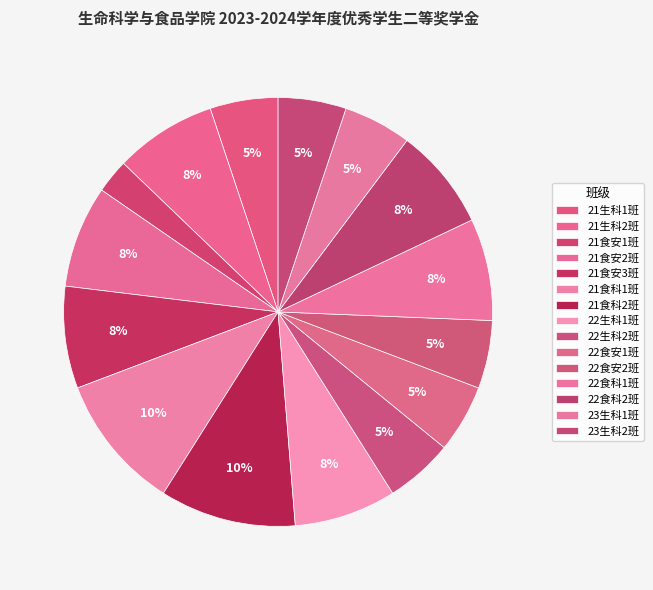

To the nearest percent, what portion does 22食安2班 represent?

5%